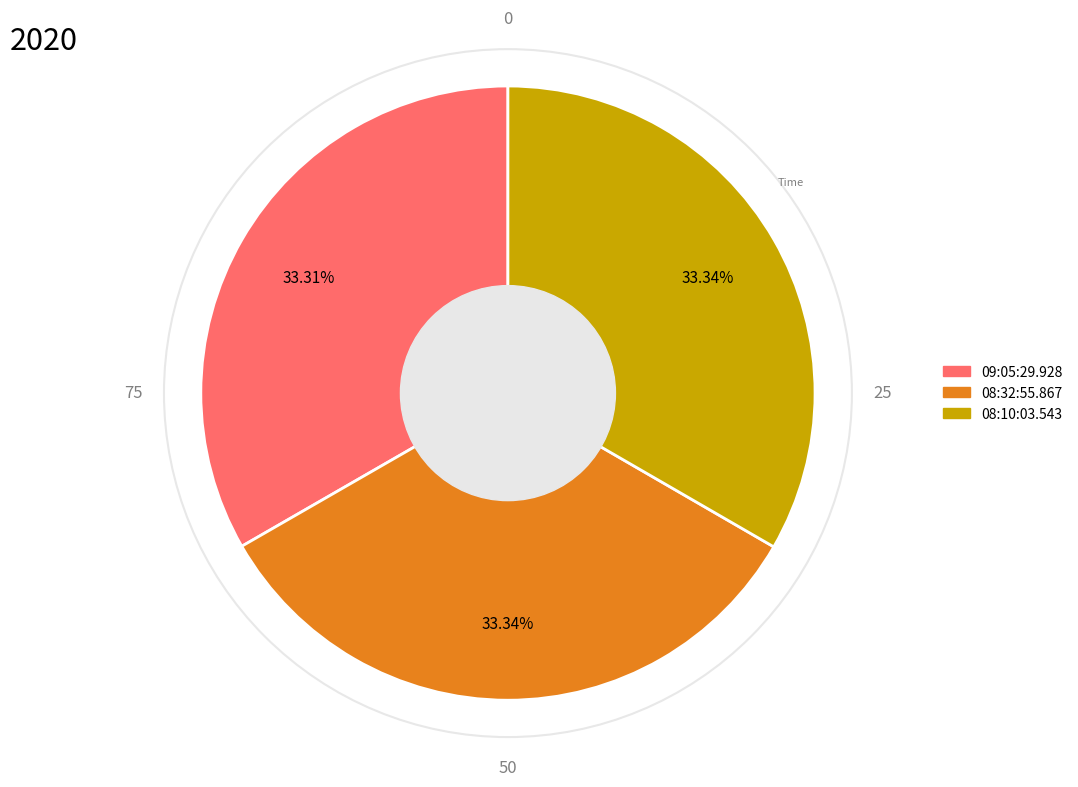

To the nearest percent, what is the combined percentage of 08:10:03.543 and 08:32:55.867?

67%